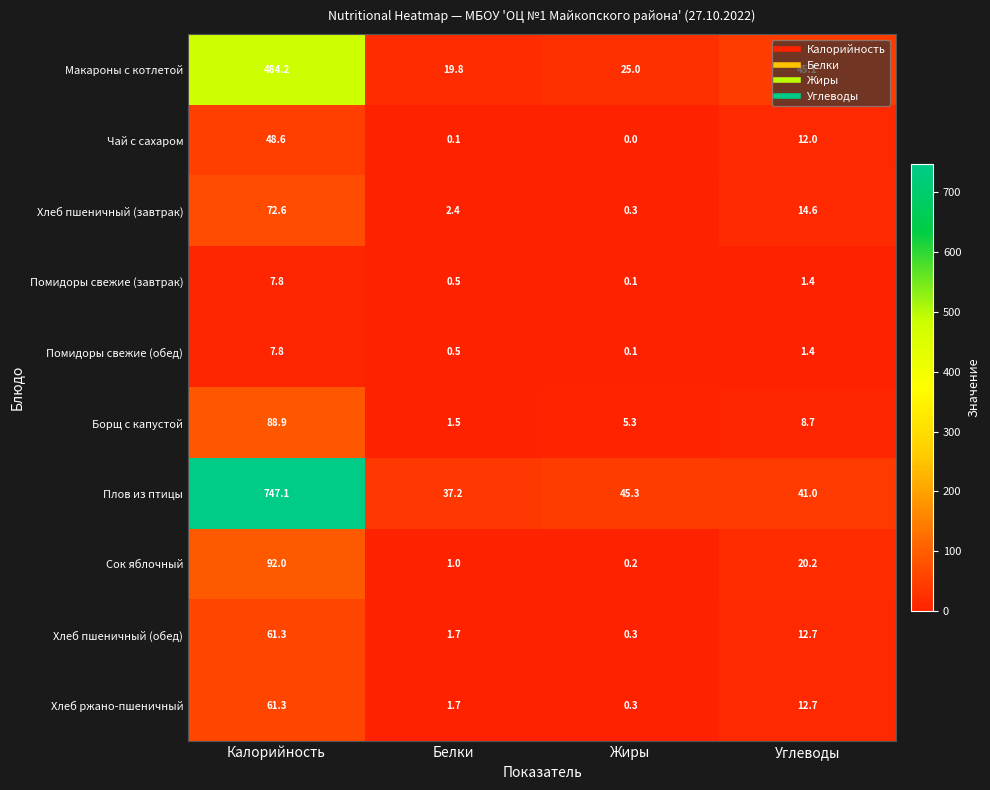

Rank the categories by Макароны с котлетой value from highest to lowest.

Калорийность, Углеводы, Жиры, Белки